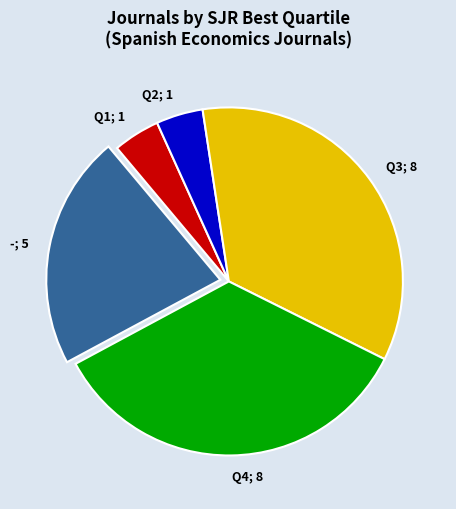

Is there any slice that represents more than half of the pie?

No